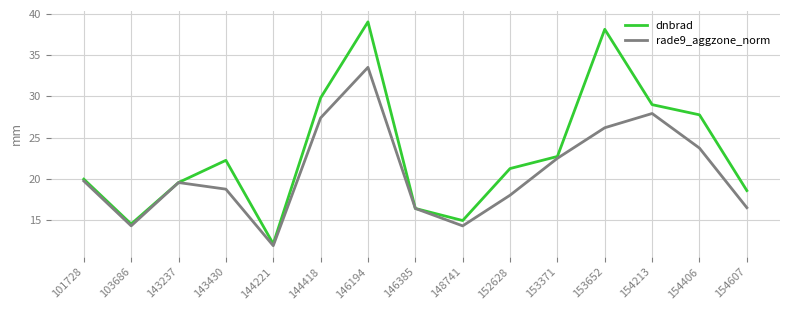

True or false: rade9_aggzone_norm has a value of 16.4 at 146385.

True